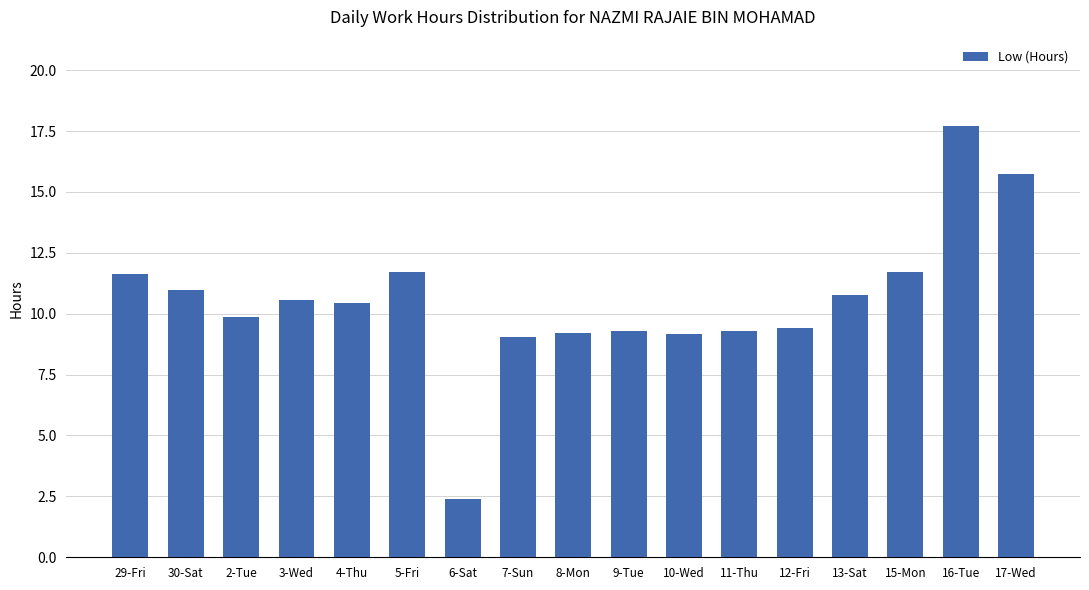

How many data points are less than 10?

8